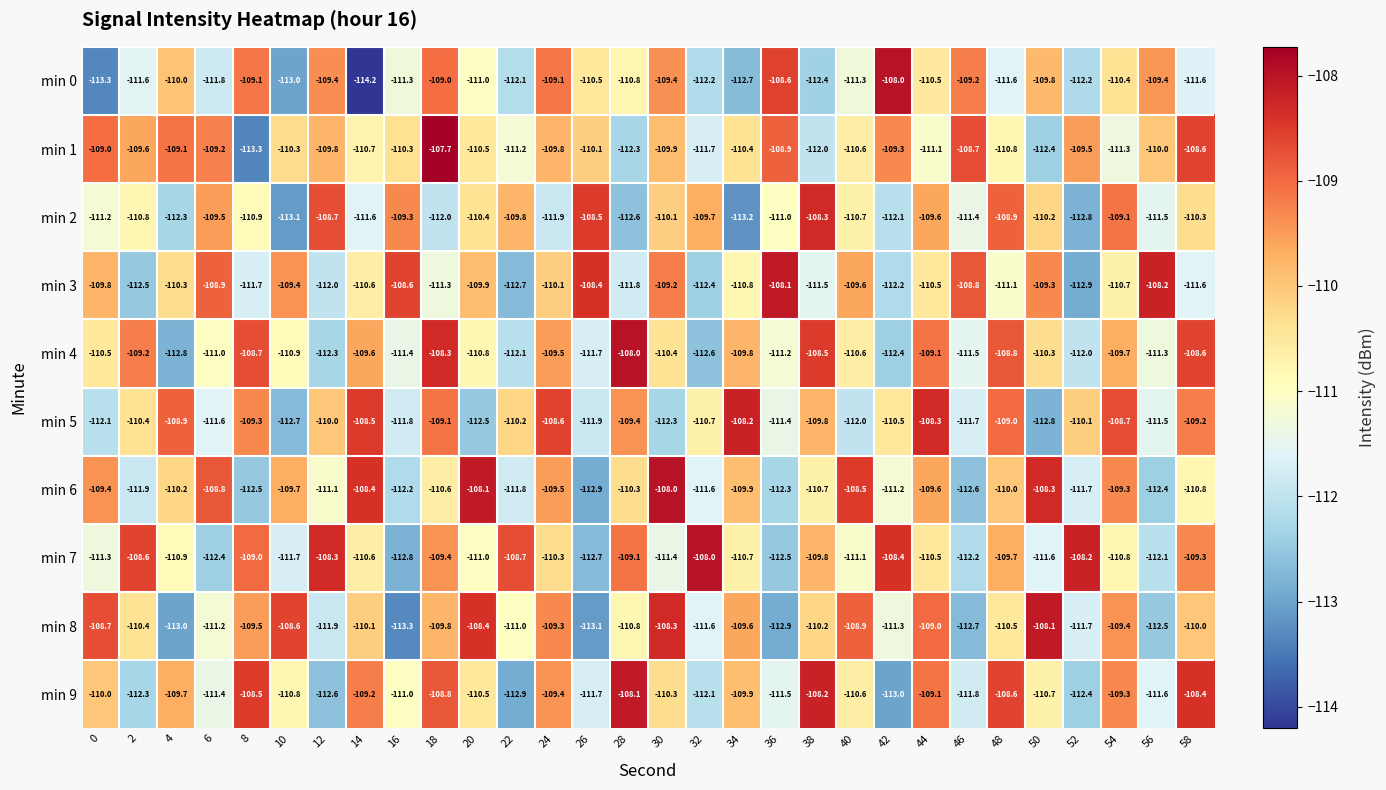

The value of min 5 at 28 is -146.5. True or false?

False